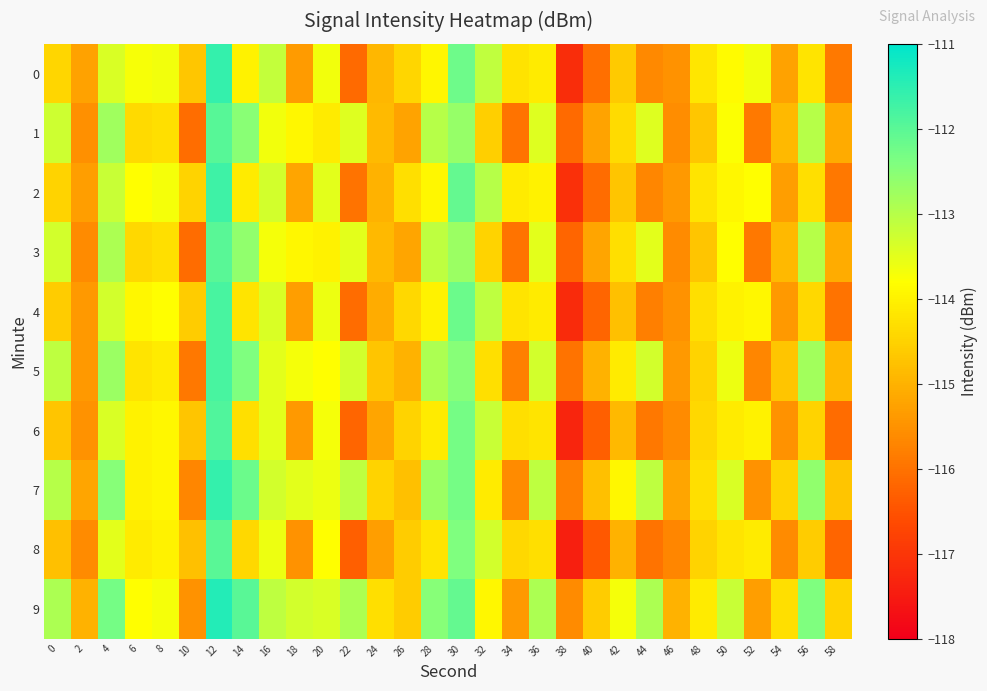

What is the total value across all series at 34?

-1150.0